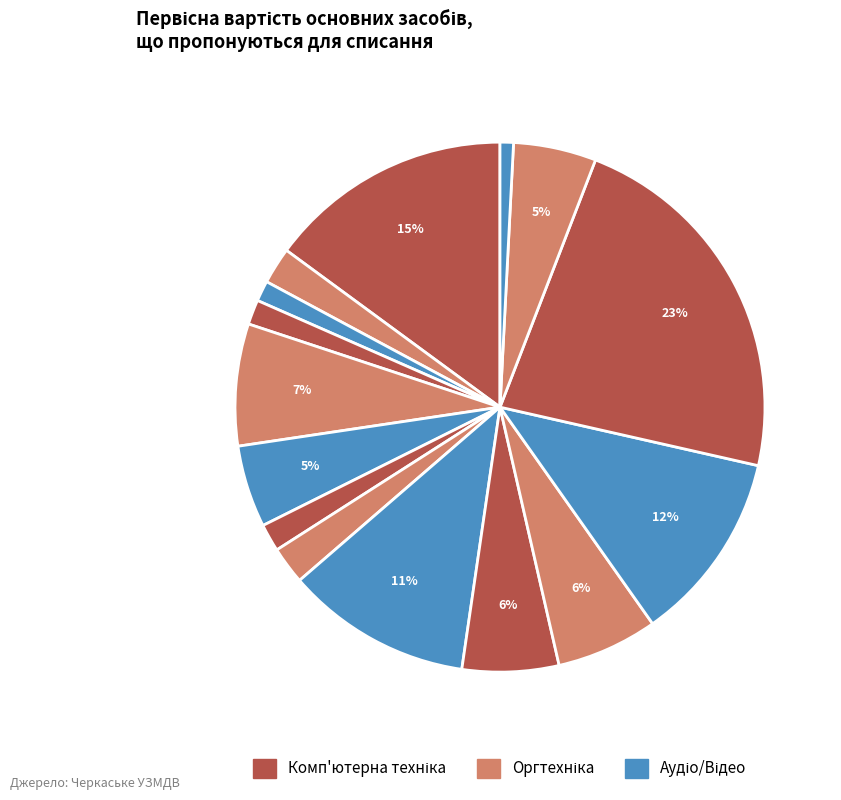

Count the number of slices in the pie.

15